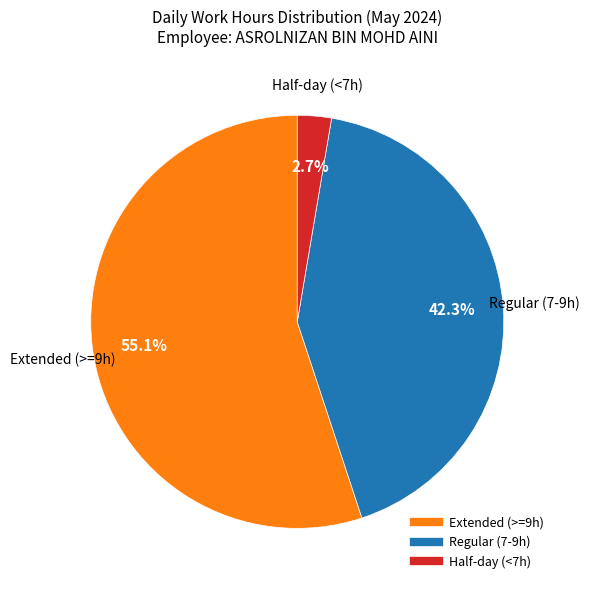

Is there a majority slice in this chart?

Yes